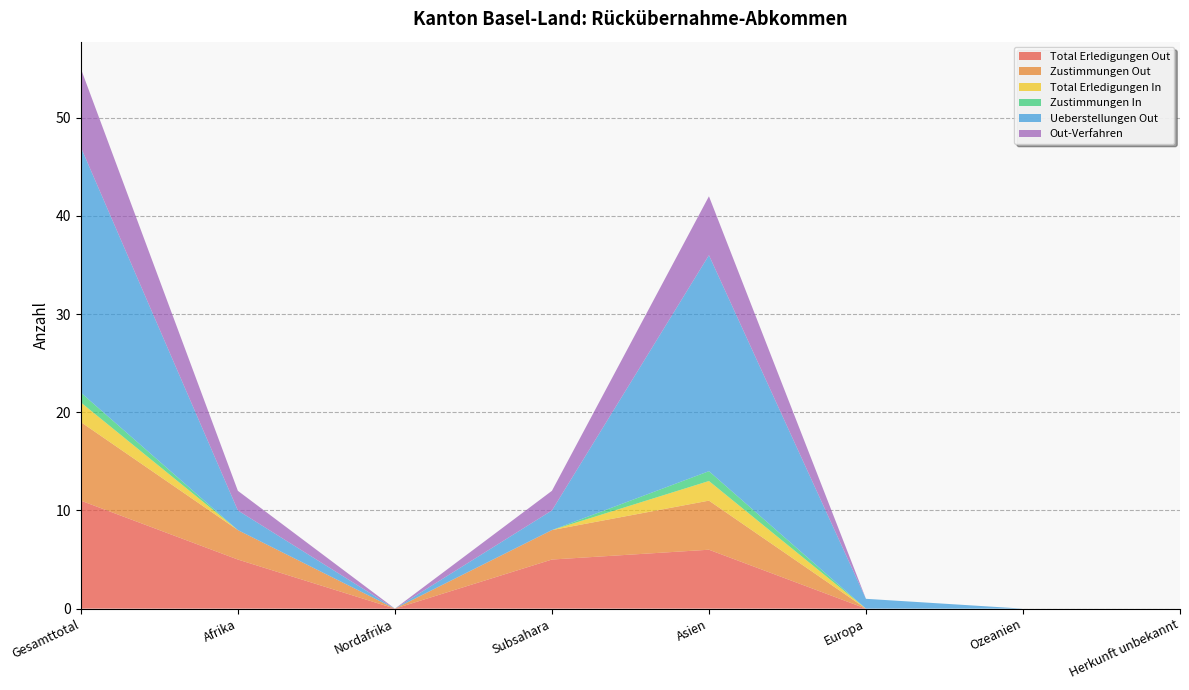

Reading left to right, what are all the values shown in this chart?

Total Erledigungen Out: Gesamttotal=11	Afrika=5	Nordafrika=0	Subsahara=5	Asien=6	Europa=0	Ozeanien=0	Herkunft unbekannt=0
Zustimmungen Out: Gesamttotal=8	Afrika=3	Nordafrika=0	Subsahara=3	Asien=5	Europa=0	Ozeanien=0	Herkunft unbekannt=0
Total Erledigungen In: Gesamttotal=2	Afrika=0	Nordafrika=0	Subsahara=0	Asien=2	Europa=0	Ozeanien=0	Herkunft unbekannt=0
Zustimmungen In: Gesamttotal=1	Afrika=0	Nordafrika=0	Subsahara=0	Asien=1	Europa=0	Ozeanien=0	Herkunft unbekannt=0
Ueberstellungen Out: Gesamttotal=25	Afrika=2	Nordafrika=0	Subsahara=2	Asien=22	Europa=1	Ozeanien=0	Herkunft unbekannt=0
Out-Verfahren: Gesamttotal=8	Afrika=2	Nordafrika=0	Subsahara=2	Asien=6	Europa=0	Ozeanien=0	Herkunft unbekannt=0